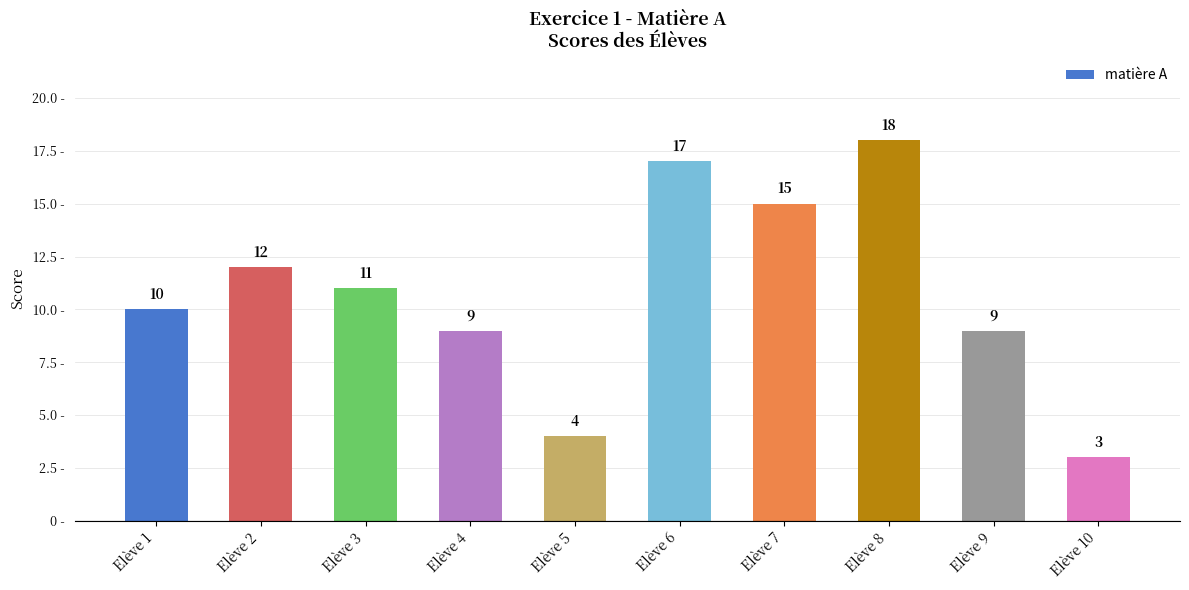

What is the value of the 2nd bar from the left?

12